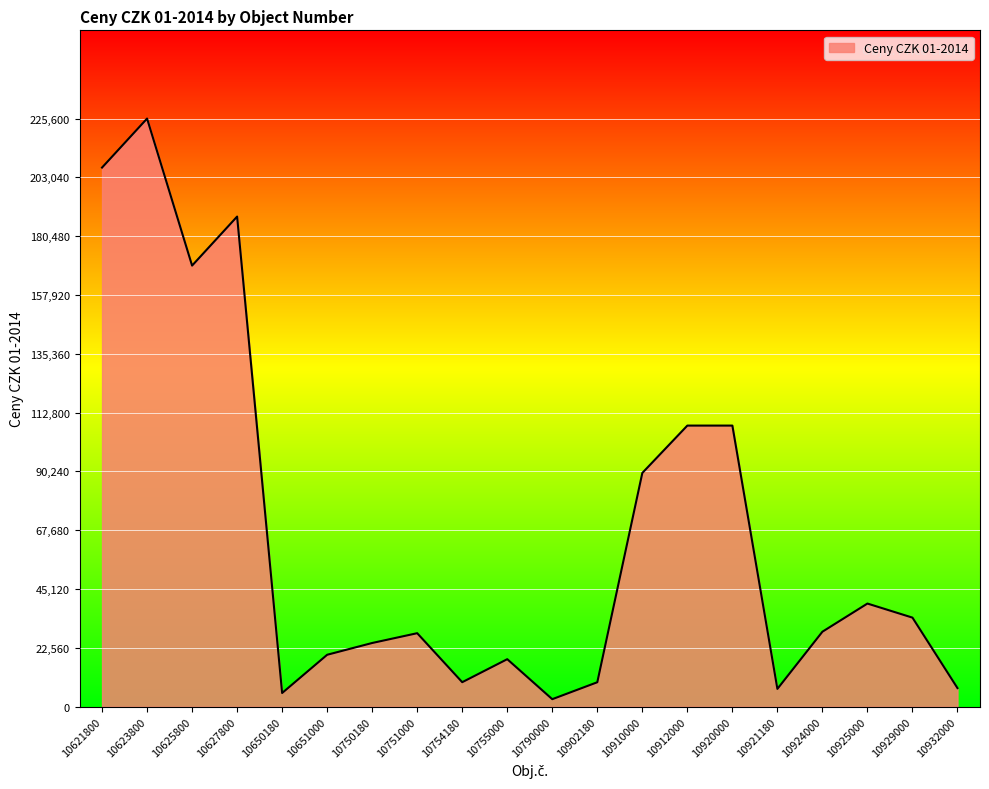

Read the value at 10650180.

5265